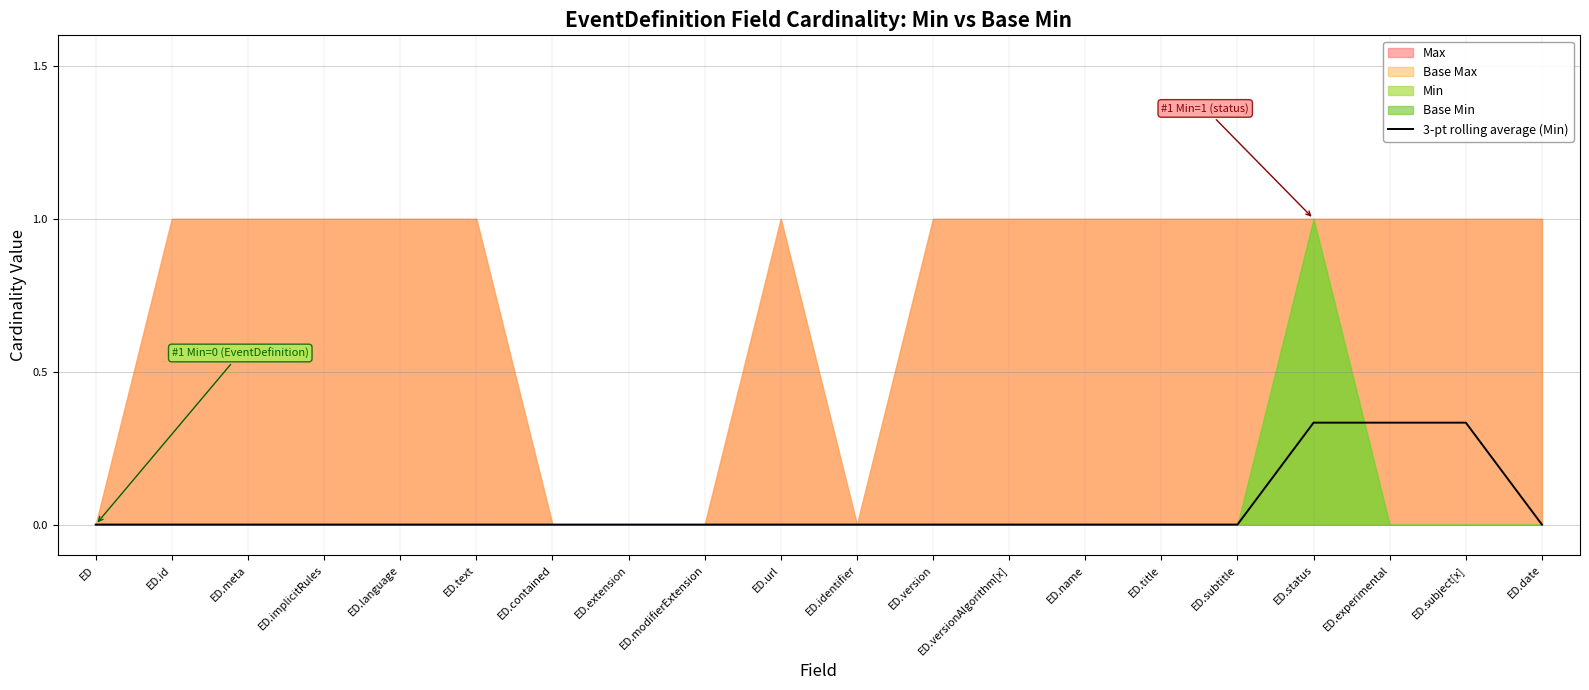

Which category has the highest value across all series?

ED.status